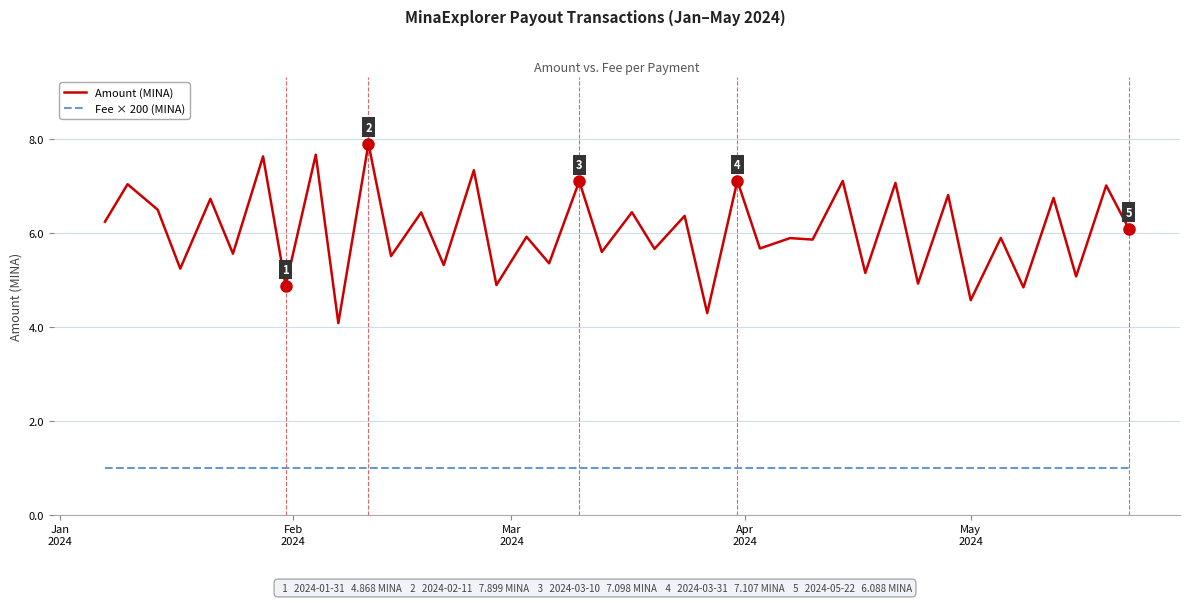

True or false: Fee × 200 (MINA) and Amount (MINA) cross at least once.

False